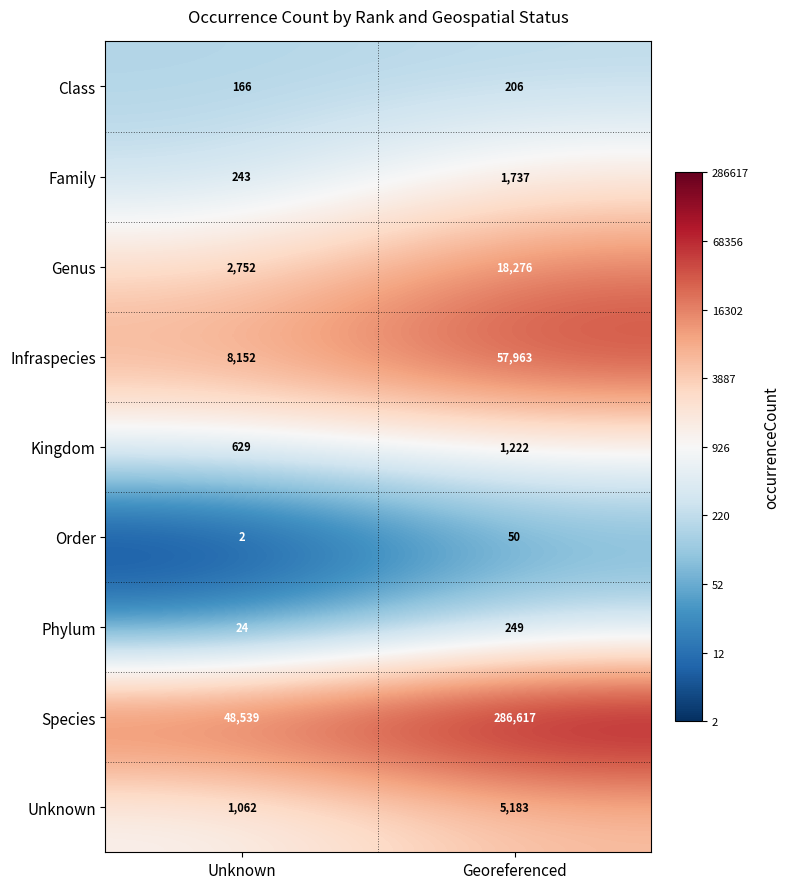

Count the number of data series in this chart.

9